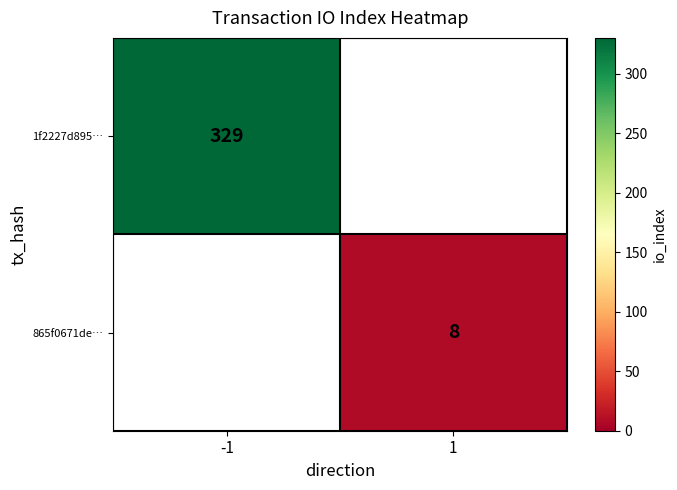

The value of 1f2227d895… at -1 is 196. True or false?

False